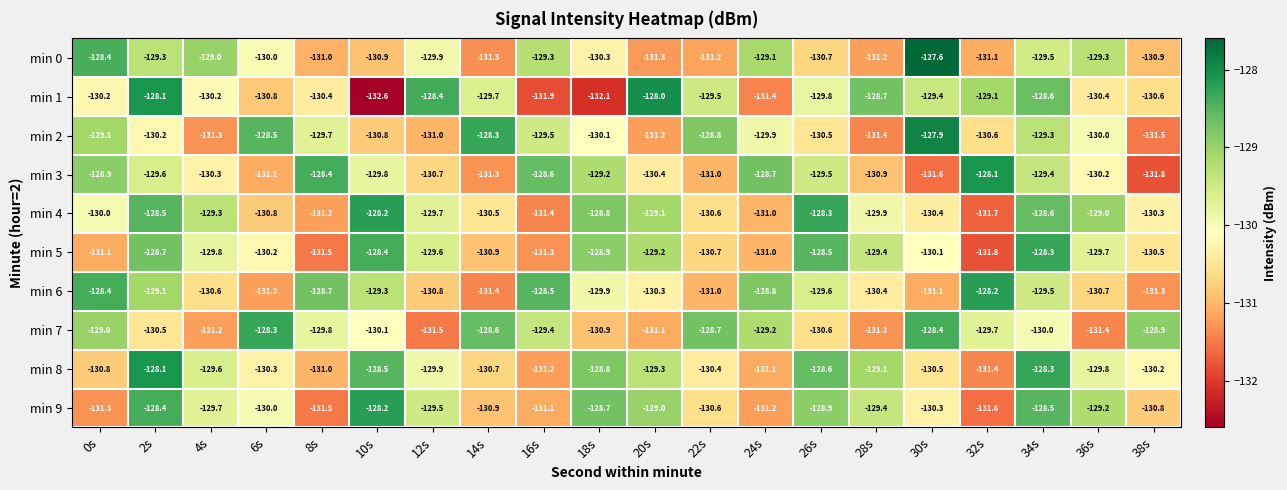

Which series has the widest spread of values?

min 1